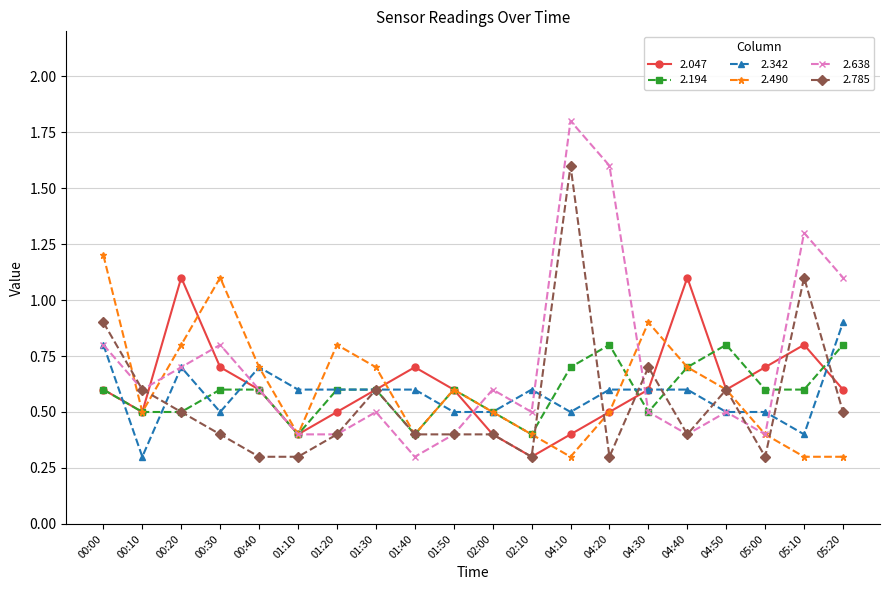

What are all the series names shown in the legend?

2.047, 2.194, 2.342, 2.490, 2.638, 2.785